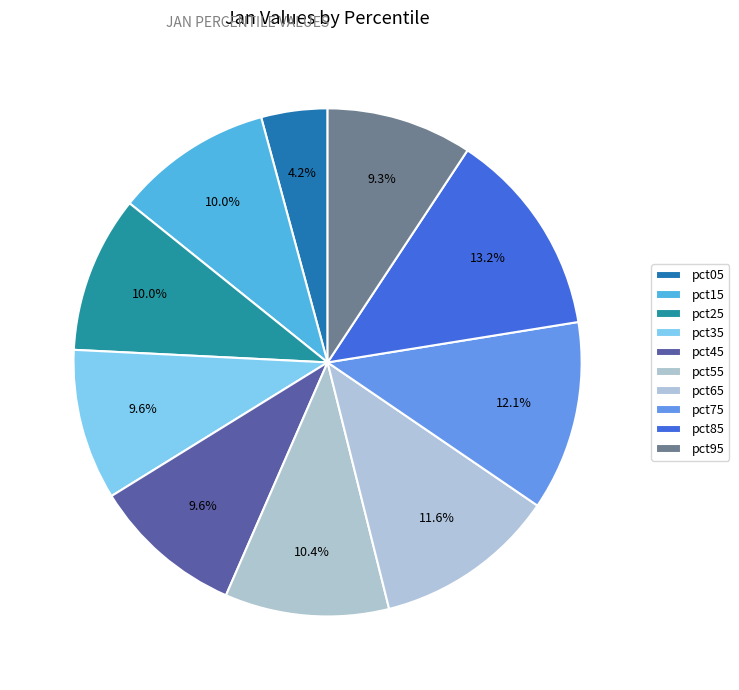

Is it true that pct35 is 10% of the pie?

True